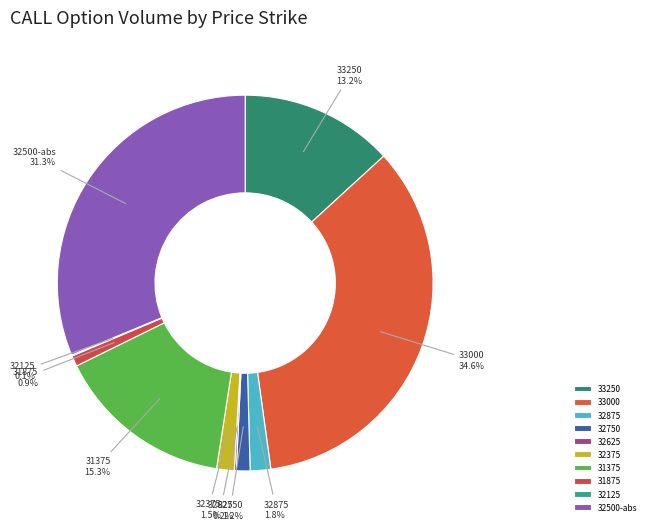

Between 32500-abs and 32875, which is larger?

32500-abs